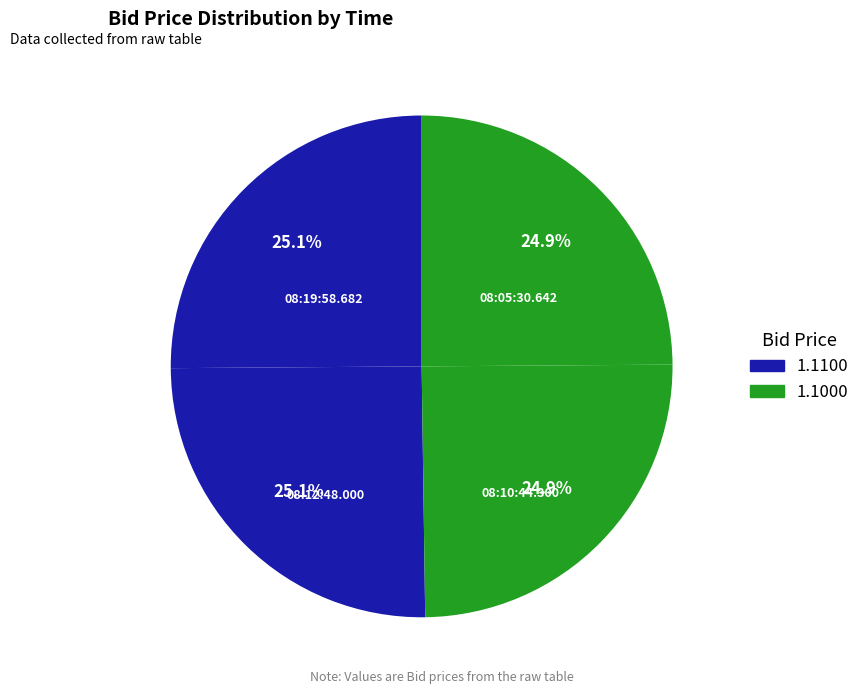

What percentage is the 08:05:30.642 slice, to the nearest percent?

25%